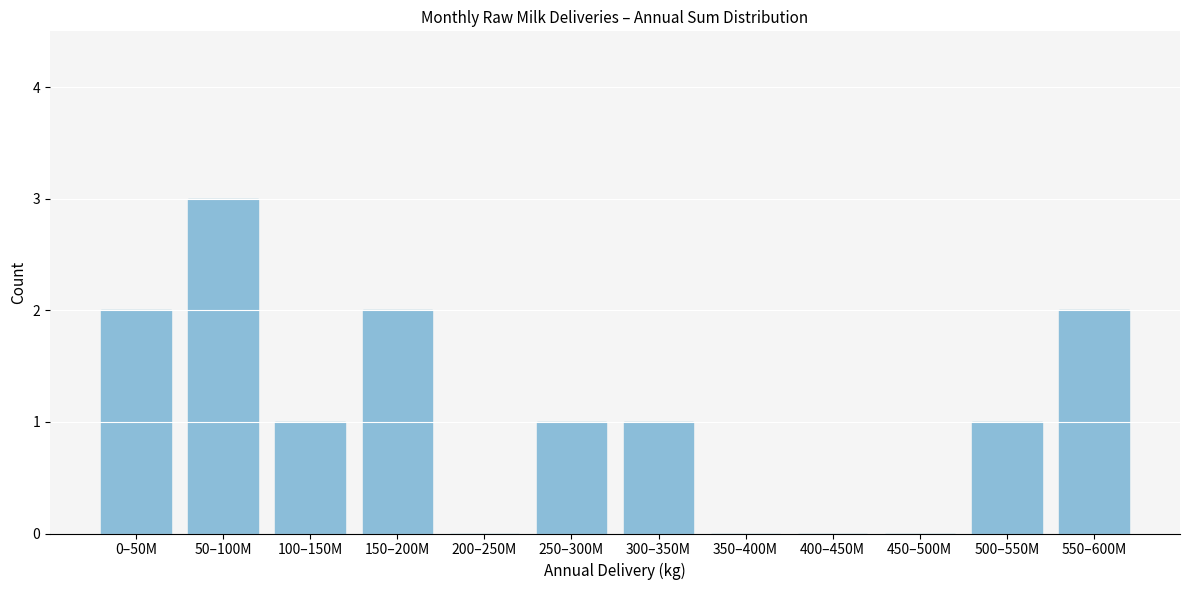

Reading left to right, transcribe all the data shown in this chart.

0–50M=2	50–100M=3	100–150M=1	150–200M=2	200–250M=0	250–300M=1	300–350M=1	350–400M=0	400–450M=0	450–500M=0	500–550M=1	550–600M=2